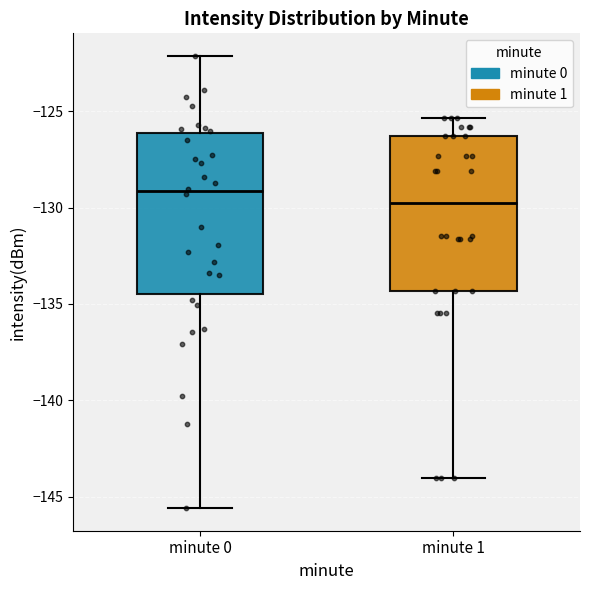

Which box's median line is the lowest?

minute 1